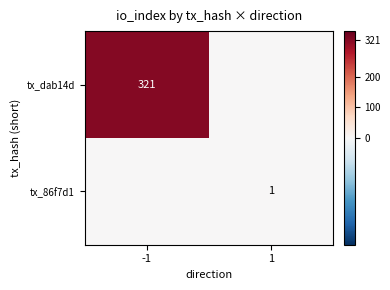

The tx_86f7d1 series shows 0 at 1. True or false?

False